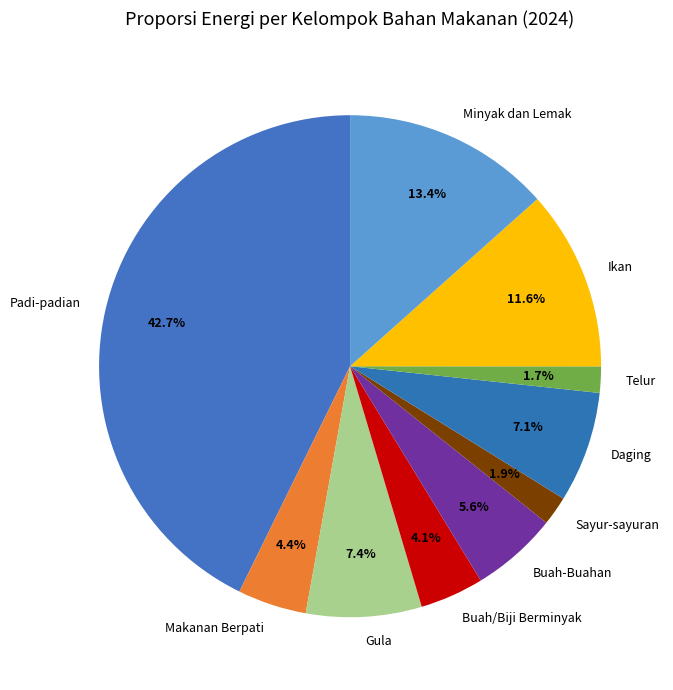

True or false: Minyak dan Lemak accounts for 26% of the total.

False